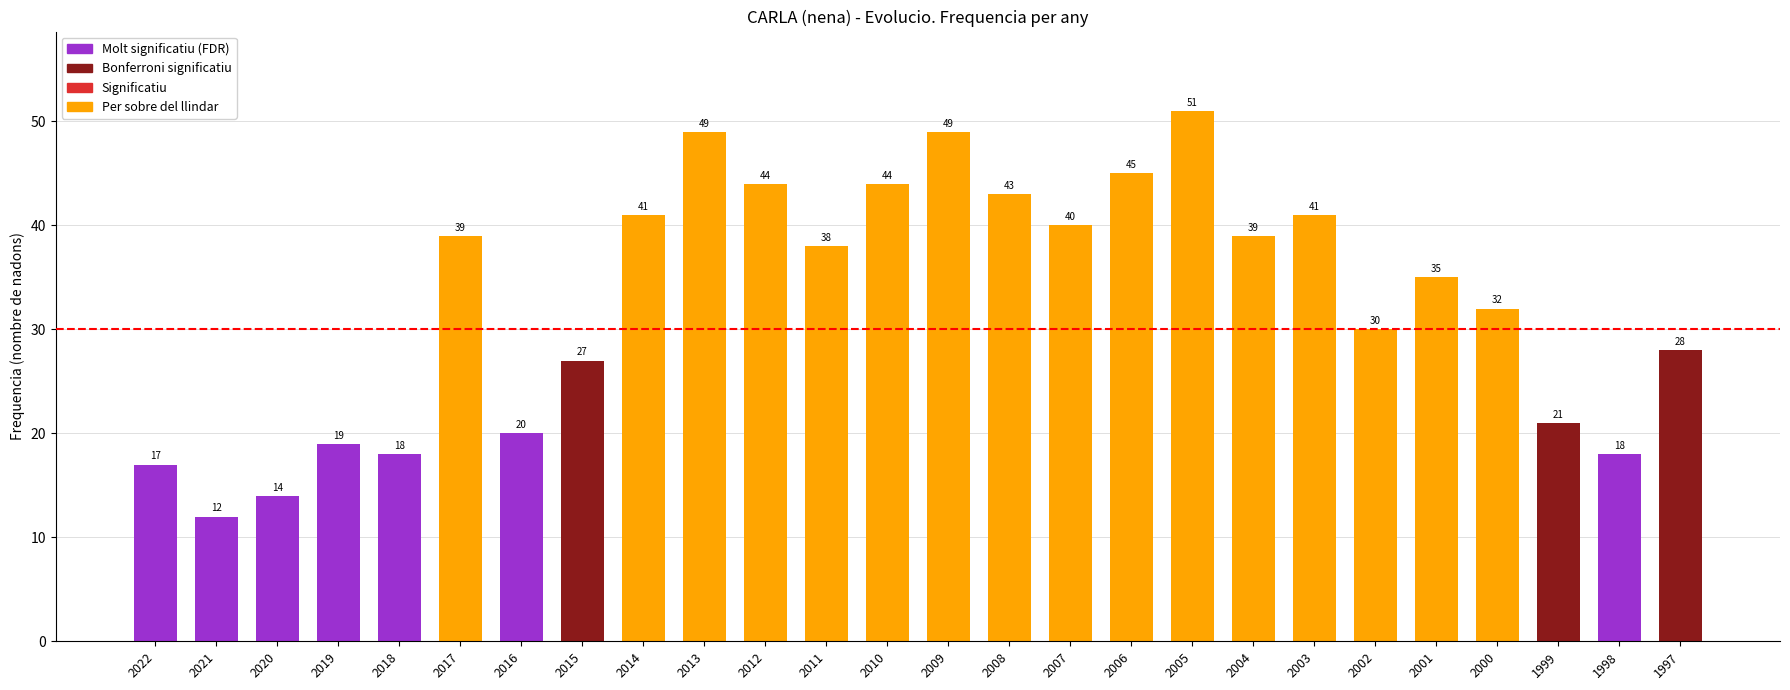

How many bars are there in total?

26